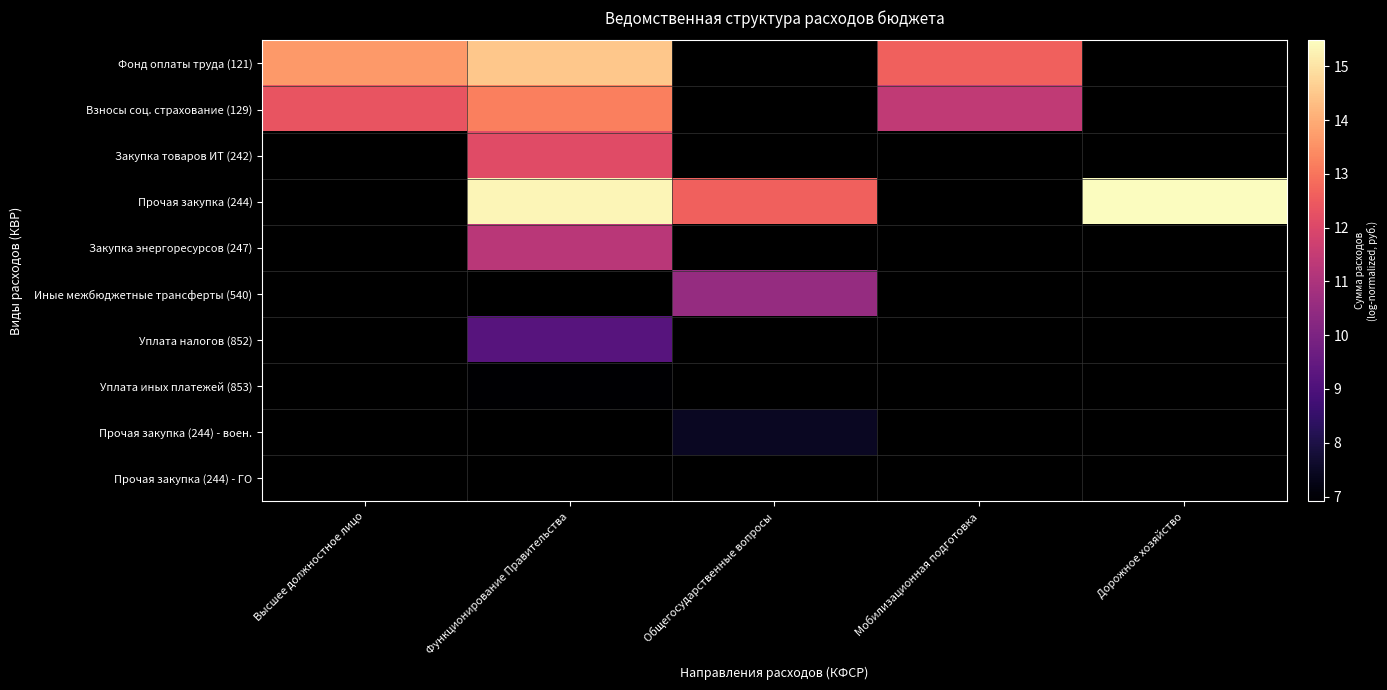

How many categories are shown in the chart?

5